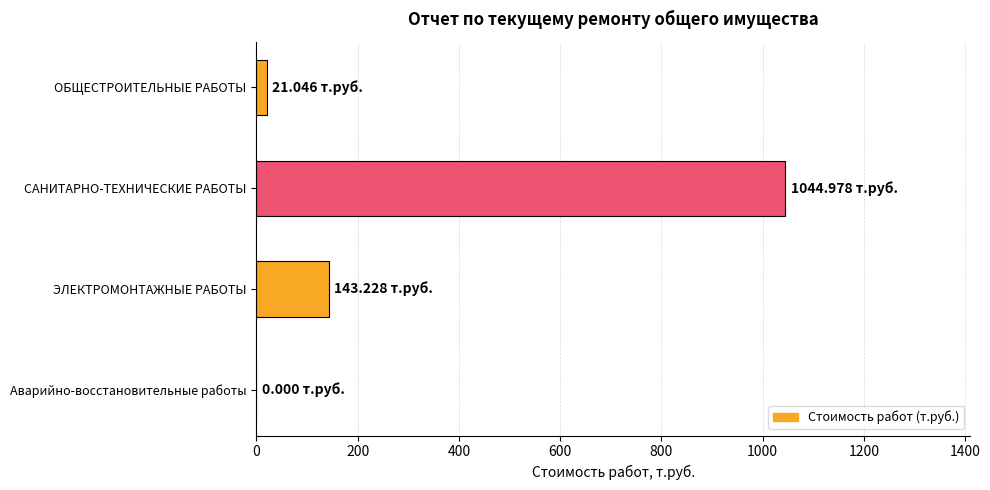

What is the sum of the values at ЭЛЕКТРОМОНТАЖНЫЕ РАБОТЫ and САНИТАРНО-ТЕХНИЧЕСКИЕ РАБОТЫ?

1188.2